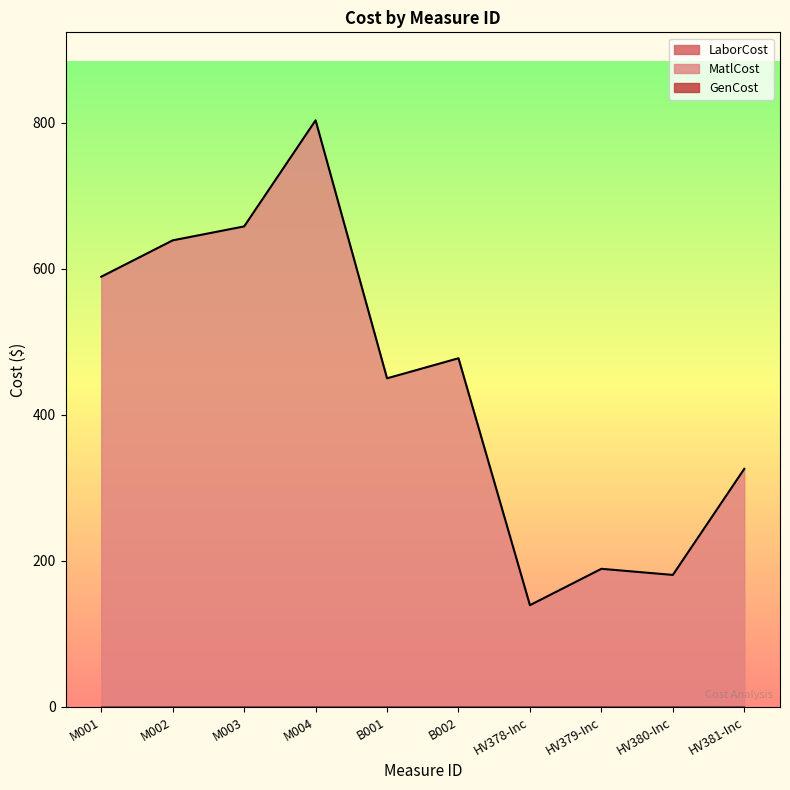

What is the difference between the highest and lowest values at M003?

658.3